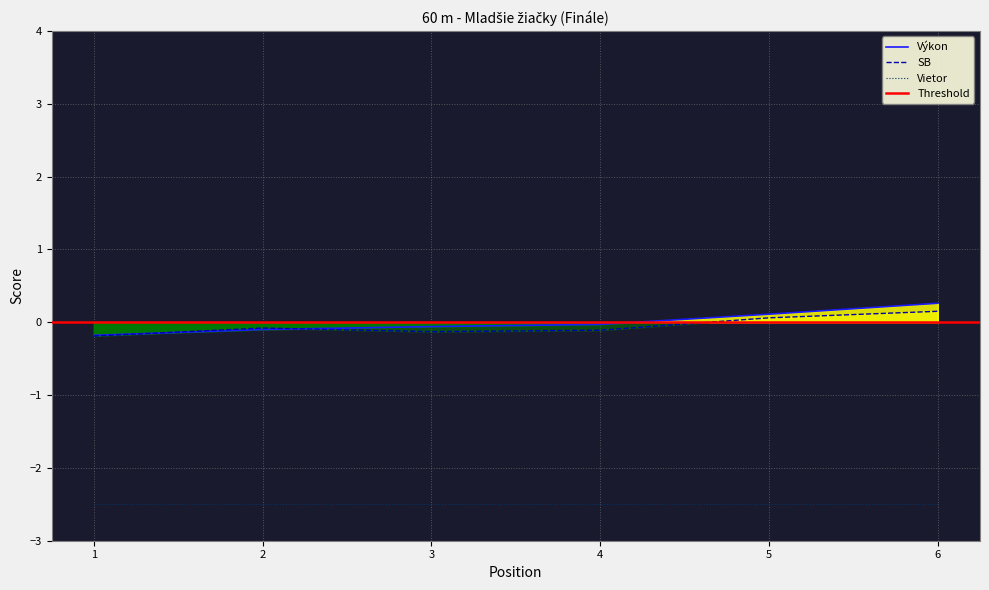

What is the value of the Výkon point at the 3rd from the left?

-0.1